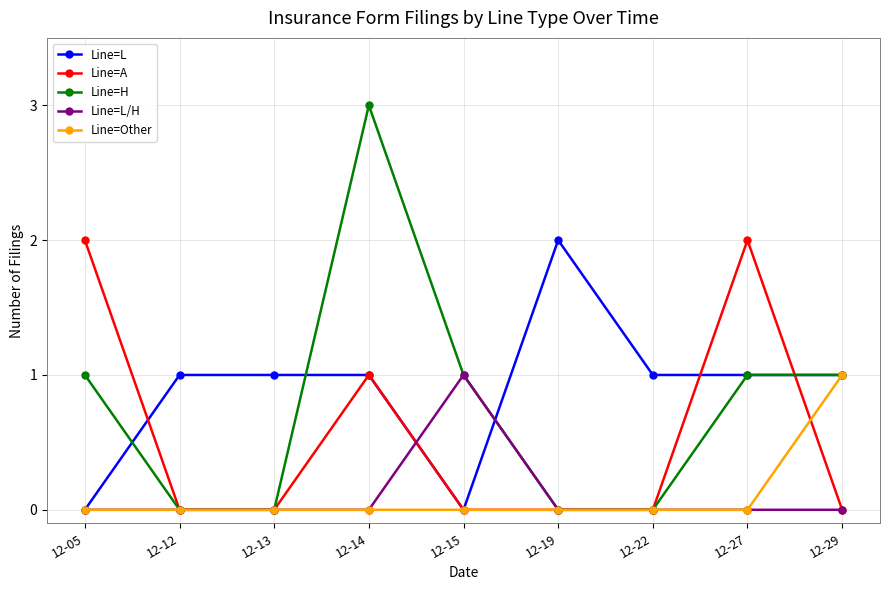

Reading left to right, transcribe all the data shown in this chart.

Line=L: 12-05=0	12-12=1	12-13=1	12-14=1	12-15=0	12-19=2	12-22=1	12-27=1	12-29=1
Line=A: 12-05=2	12-12=0	12-13=0	12-14=1	12-15=0	12-19=0	12-22=0	12-27=2	12-29=0
Line=H: 12-05=1	12-12=0	12-13=0	12-14=3	12-15=1	12-19=0	12-22=0	12-27=1	12-29=1
Line=L/H: 12-05=0	12-12=0	12-13=0	12-14=0	12-15=1	12-19=0	12-22=0	12-27=0	12-29=0
Line=Other: 12-05=0	12-12=0	12-13=0	12-14=0	12-15=0	12-19=0	12-22=0	12-27=0	12-29=1